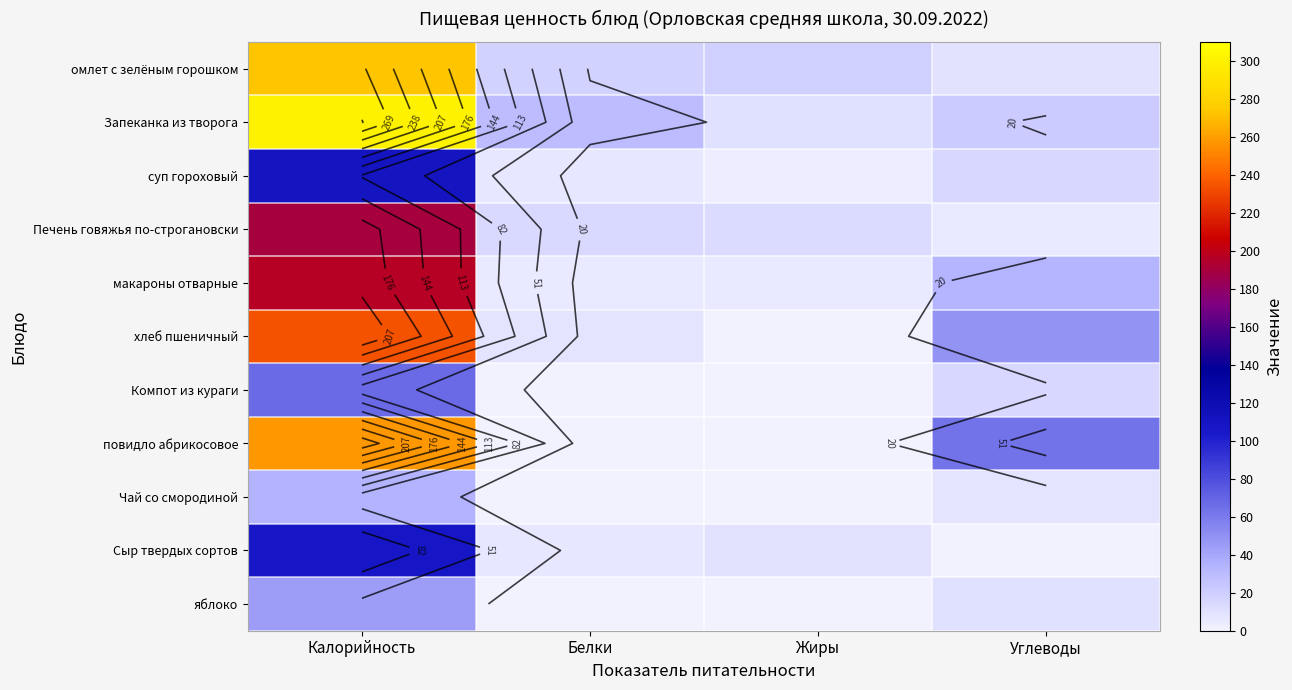

Which category has the highest value in the Запеканка из творога series?

Калорийность